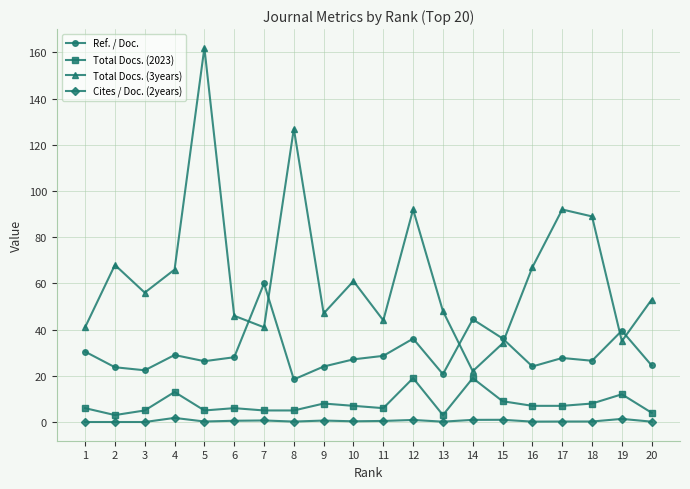

At which category does Total Docs. (2023) reach its first local valley?

2